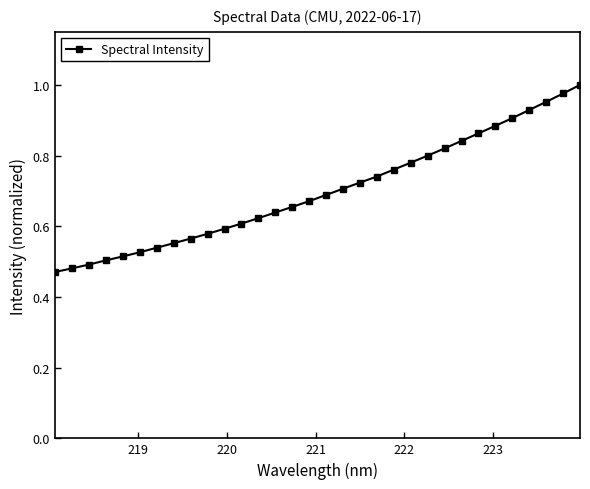

Count the number of data series in this chart.

1